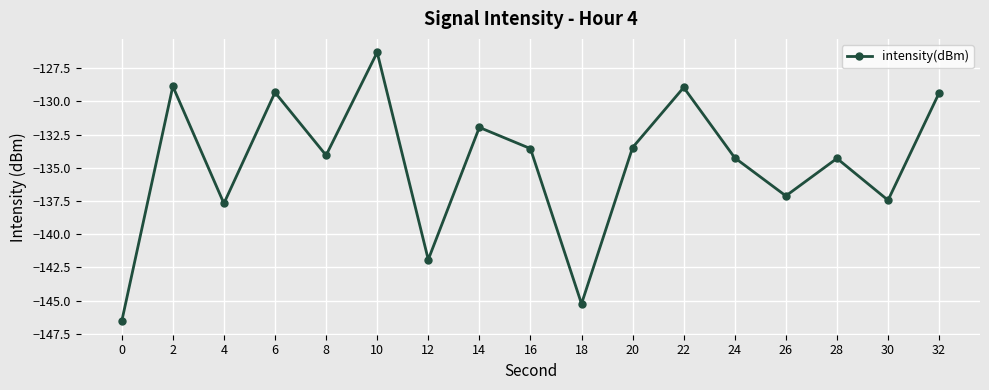

At which category does the chart reach its peak across all series?

10